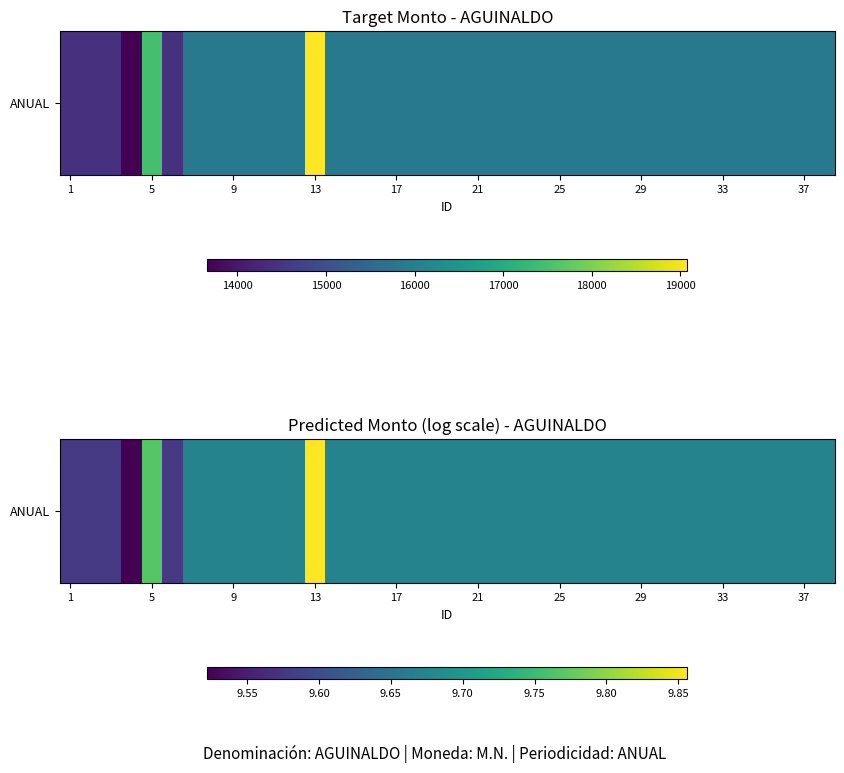

What is the average value?

9.7